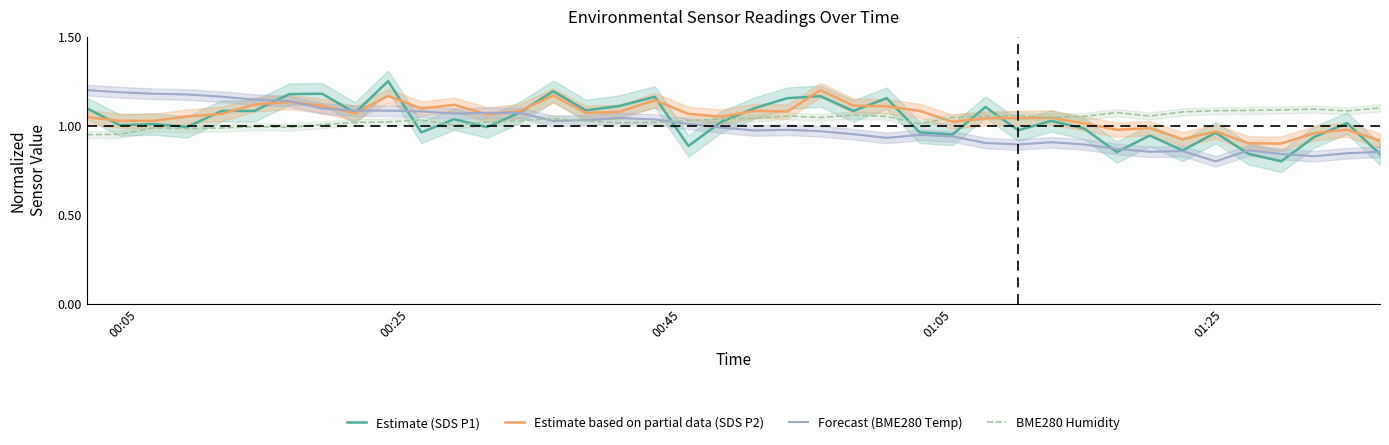

After their last crossing, which series has the higher values: Estimate based on partial data (SDS P2) or BME280 Humidity?

BME280 Humidity